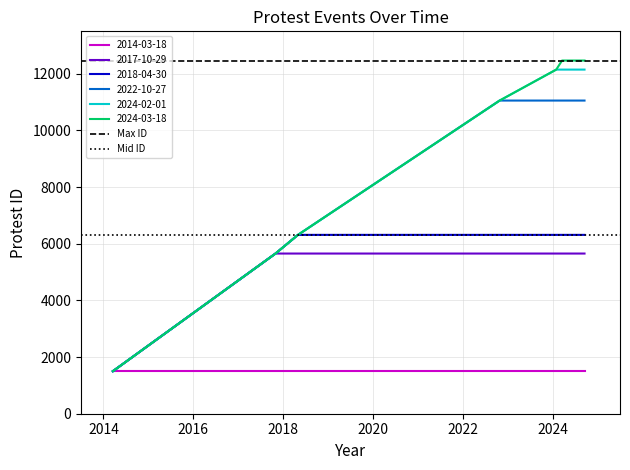

What is the maximum value for 2017-10-29?

5655